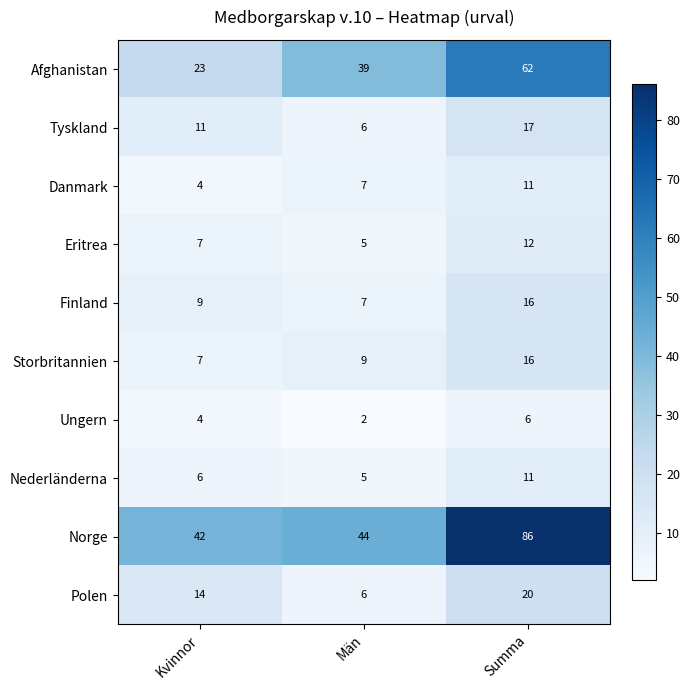

Reading left to right, list all the values displayed in this chart.

Afghanistan: Kvinnor=23	Män=39	Summa=62
Tyskland: Kvinnor=11	Män=6	Summa=17
Danmark: Kvinnor=4	Män=7	Summa=11
Eritrea: Kvinnor=7	Män=5	Summa=12
Finland: Kvinnor=9	Män=7	Summa=16
Storbritannien: Kvinnor=7	Män=9	Summa=16
Ungern: Kvinnor=4	Män=2	Summa=6
Nederländerna: Kvinnor=6	Män=5	Summa=11
Norge: Kvinnor=42	Män=44	Summa=86
Polen: Kvinnor=14	Män=6	Summa=20